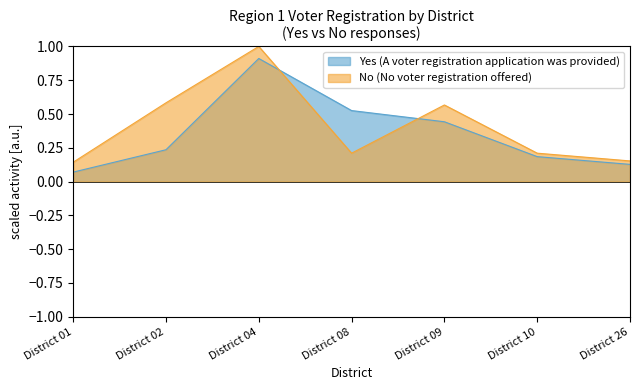

What is the total value across all series at District 26?

0.3